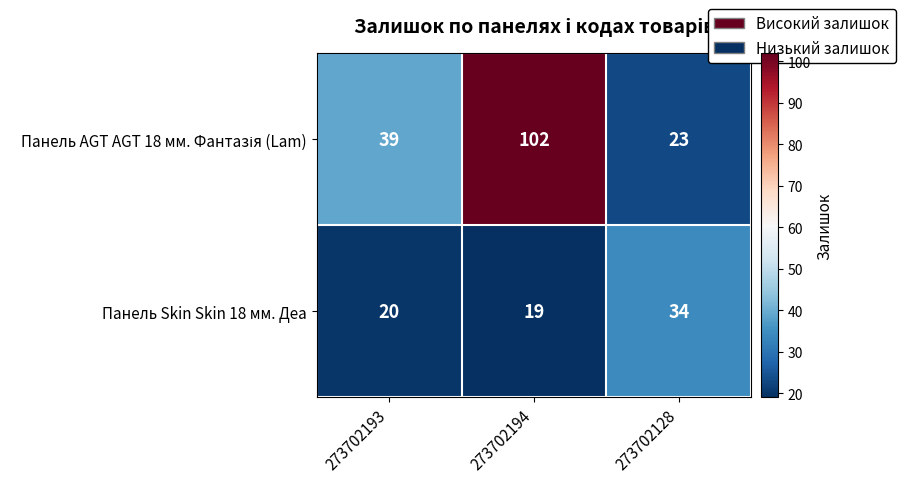

True or false: Панель Skin Skin 18 мм. Деа has a value of 7 at 273702193.

False